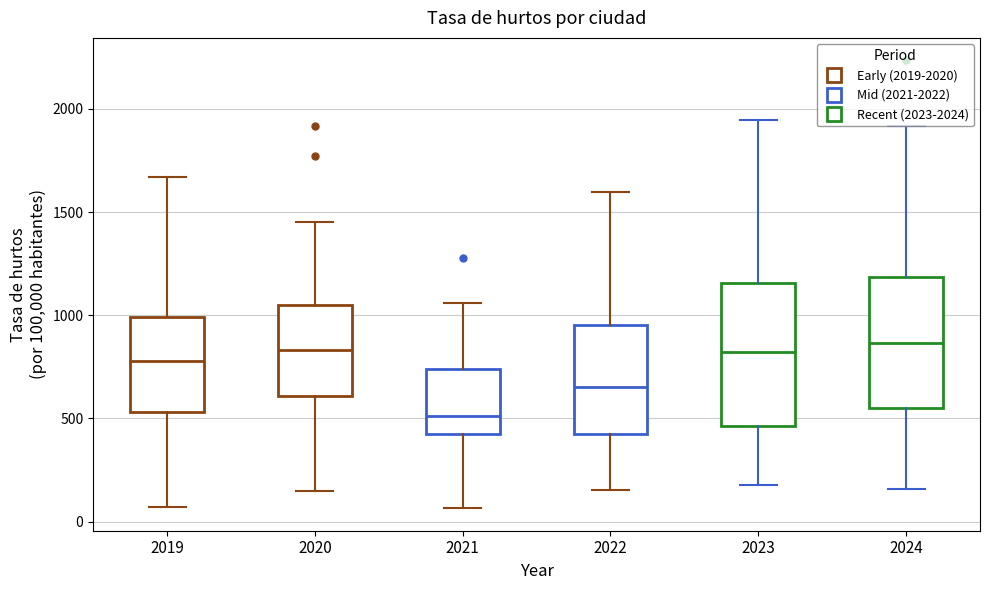

Comparing the boxes themselves (not the whiskers), which one is the tallest?

2023